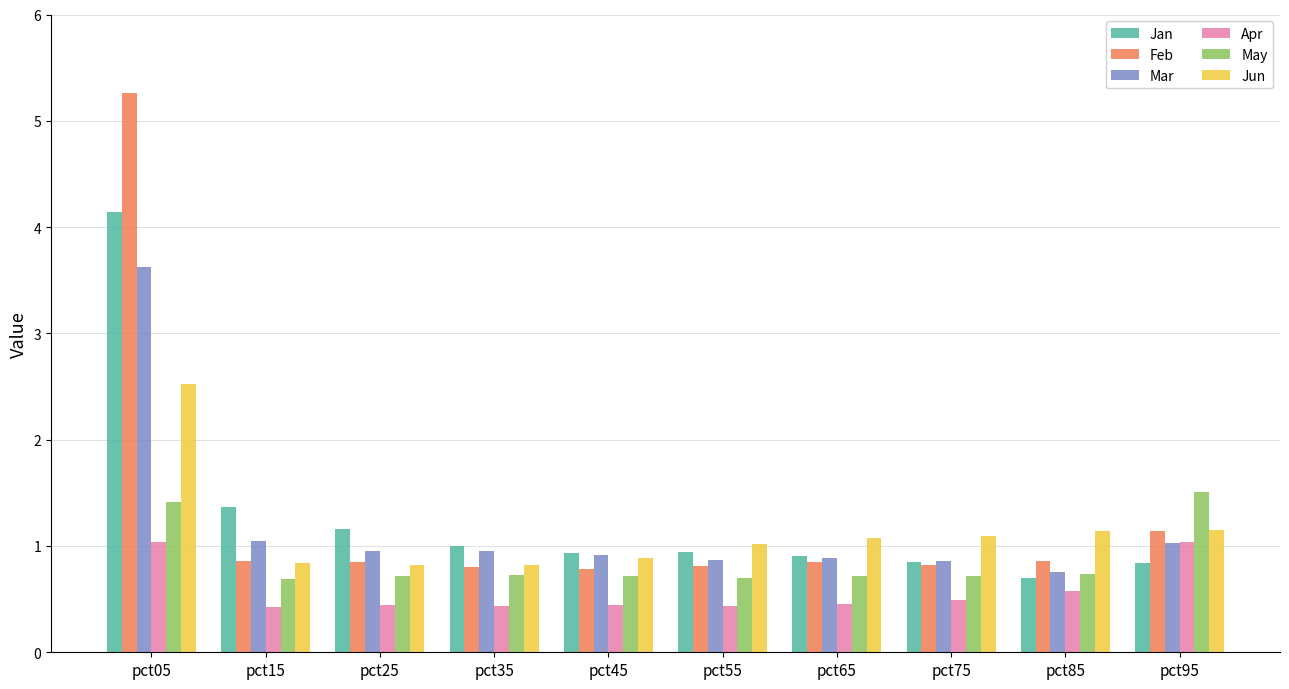

Is the value of May at pct15 greater than the value of Apr at pct55?

Yes